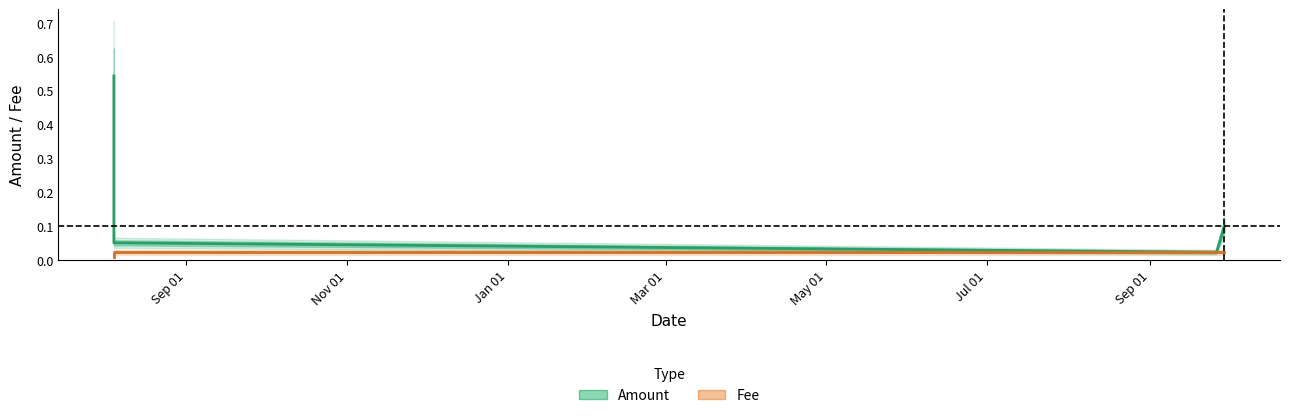

The value of Fee at 2019-08-04 10:33:39 is 0.0. True or false?

True